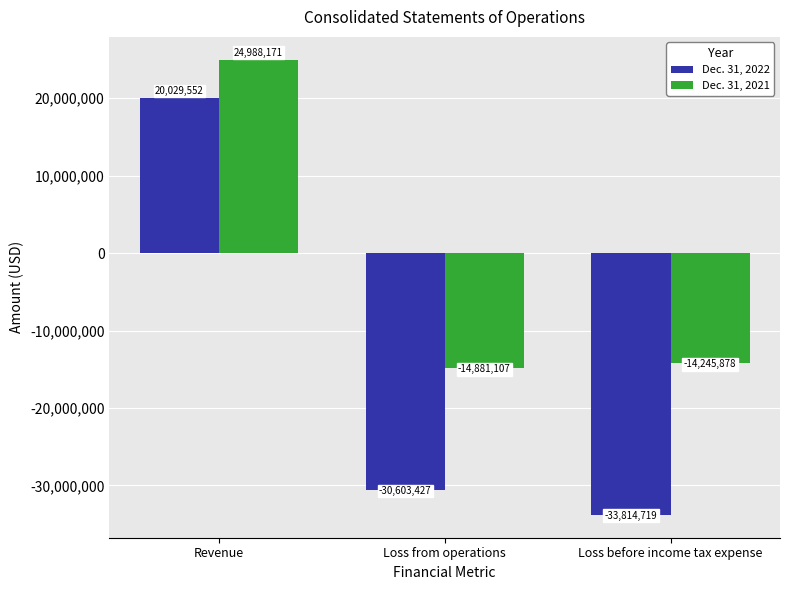

What are all the series names shown in the legend?

Dec. 31, 2022, Dec. 31, 2021